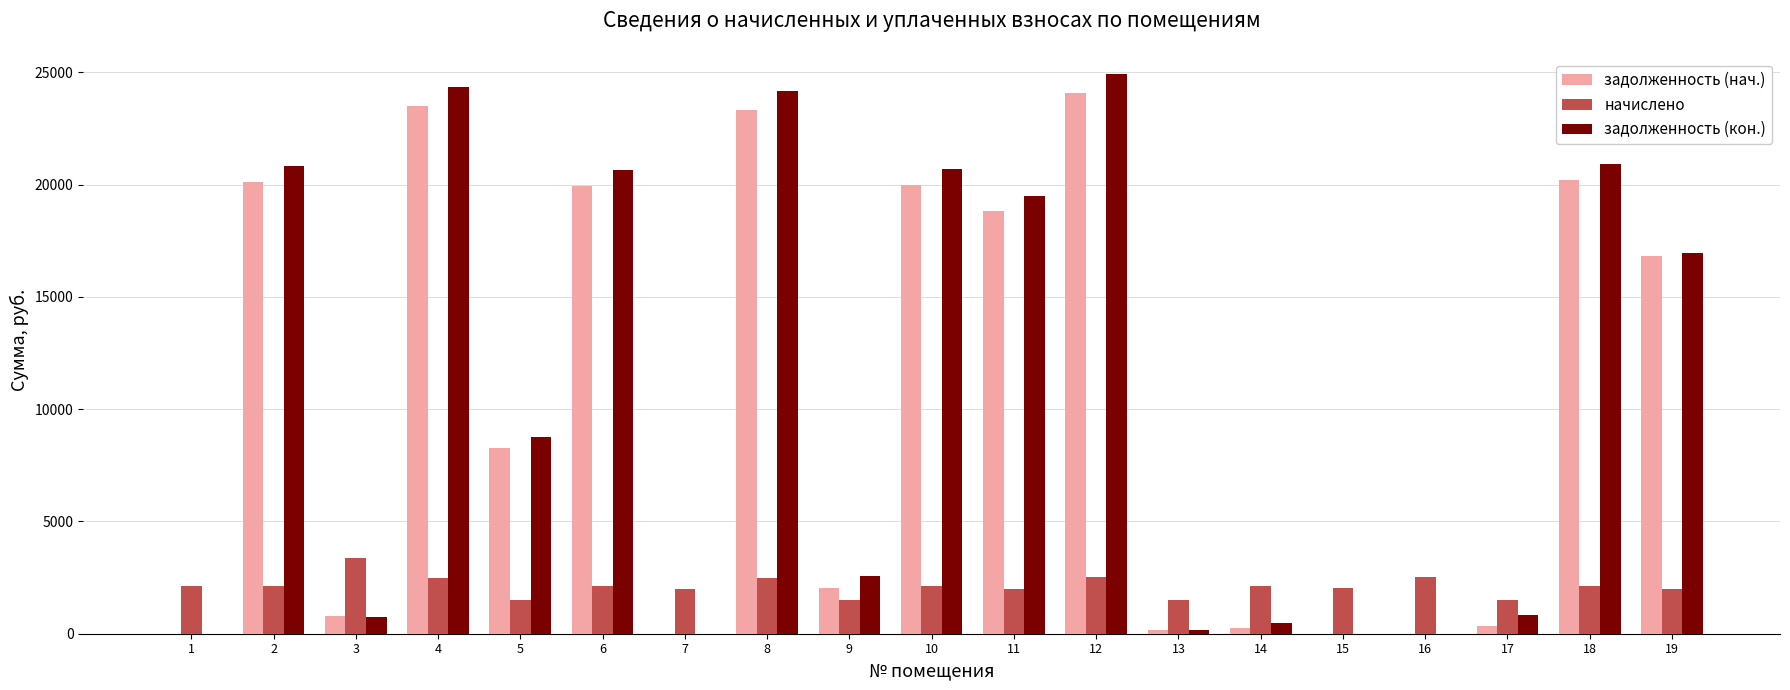

The value of начислено at 14 is 2117.9. True or false?

True